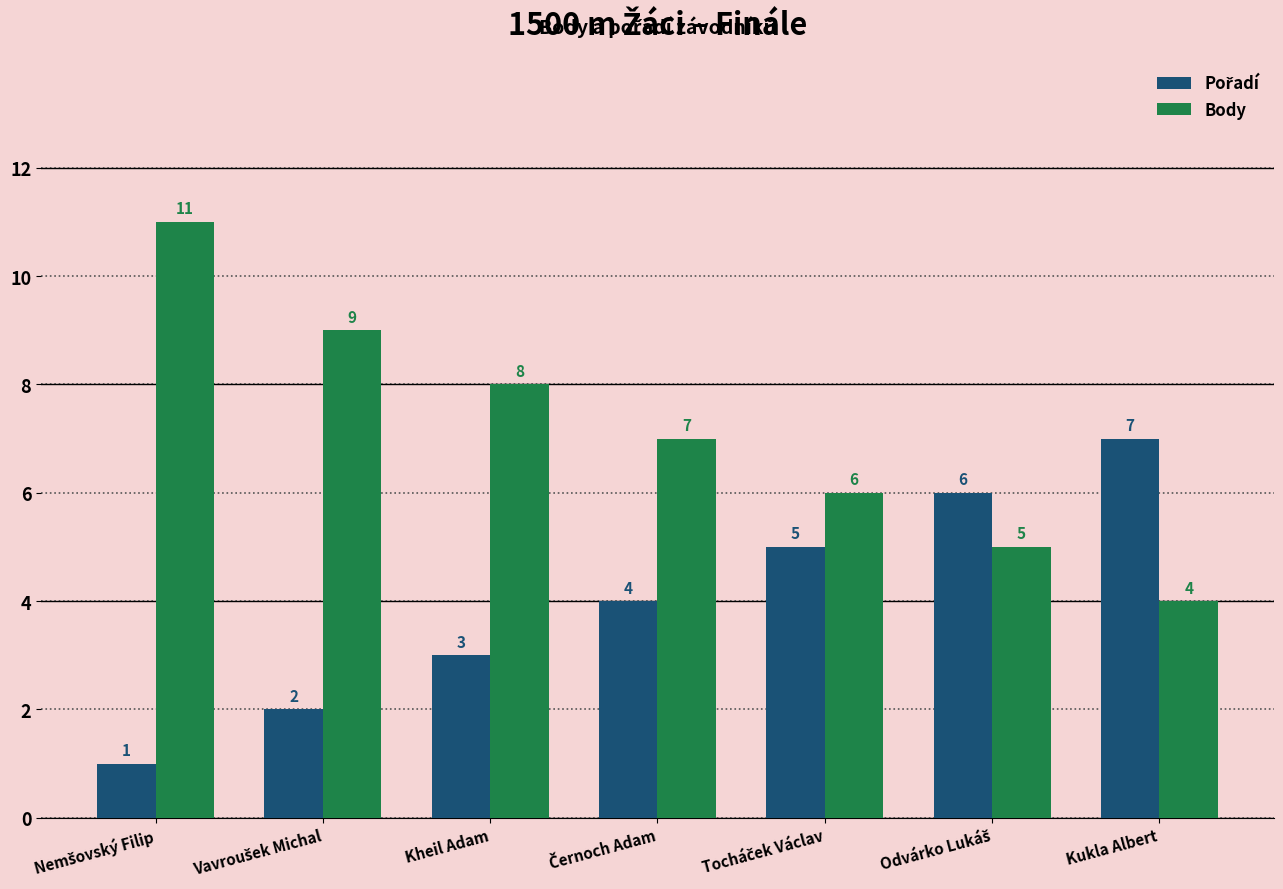

Which series has the largest total across all categories?

Body